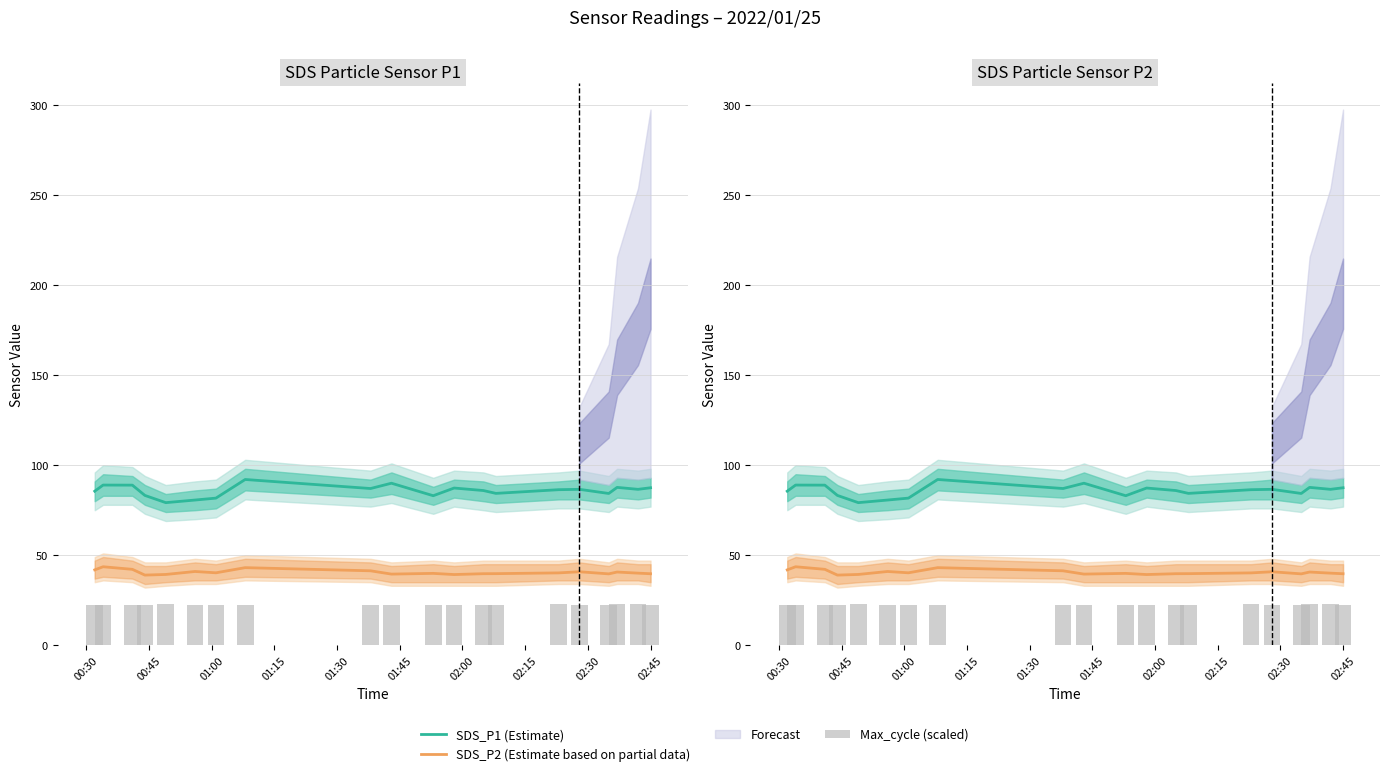

What is the difference between the maximum and minimum values in the Max_cycle (scaled) series?

0.6